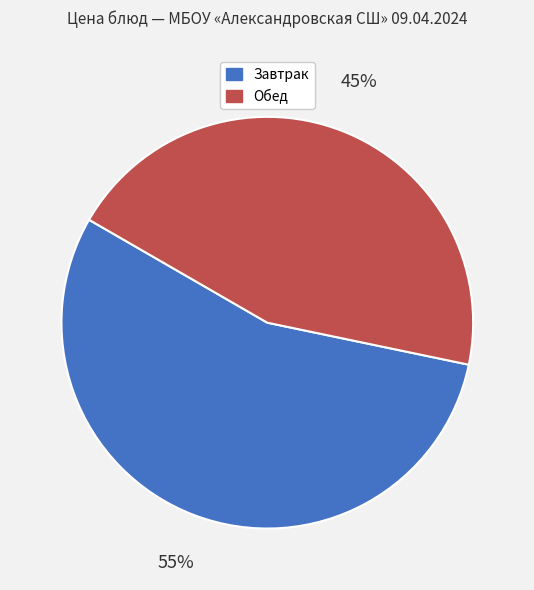

To the nearest percent, what is the average slice percentage?

50%